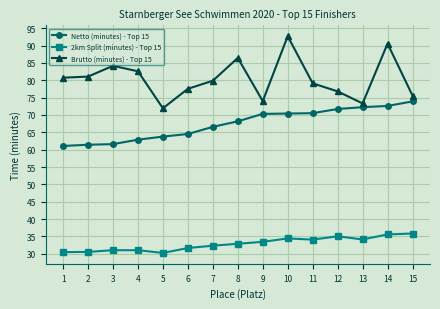

What is the average value of the Netto (minutes) - Top 15 series?

67.5